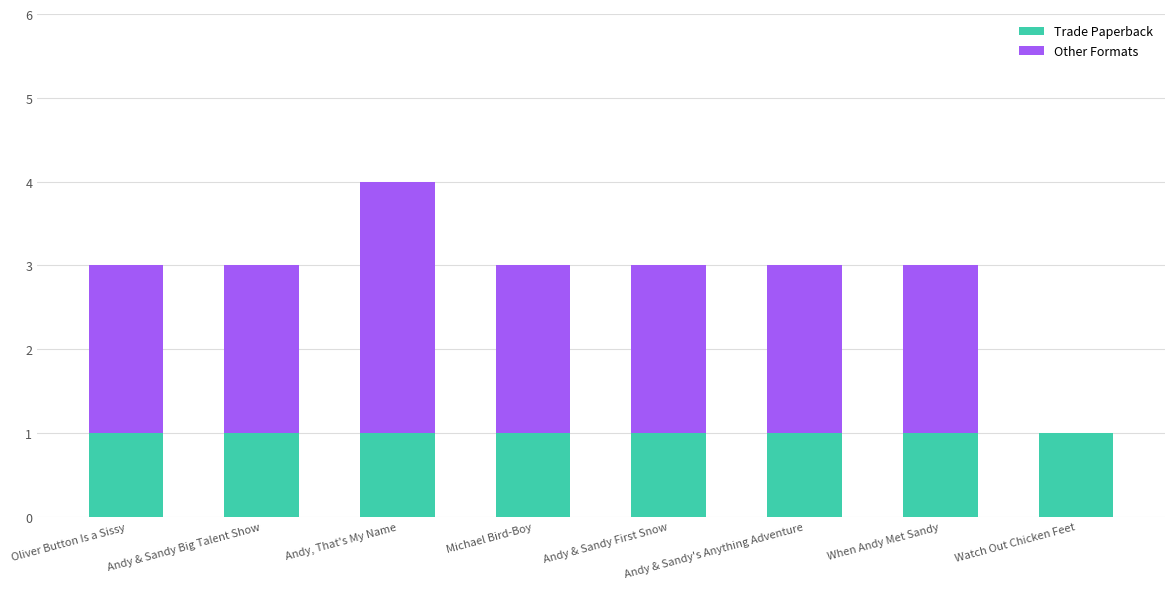

What is the total value across all series at Andy & Sandy's Anything Adventure?

3